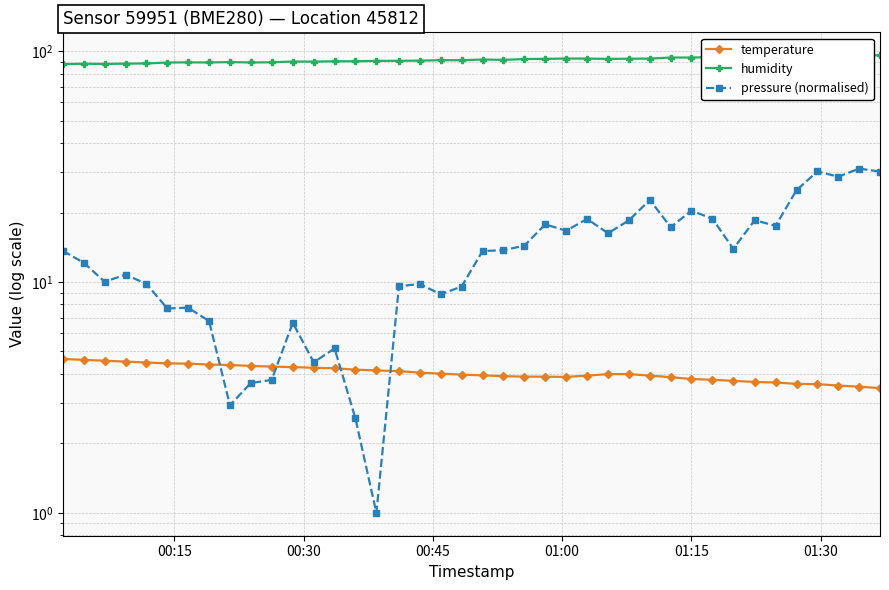

What is the label of the 40th point from the right?

00:15